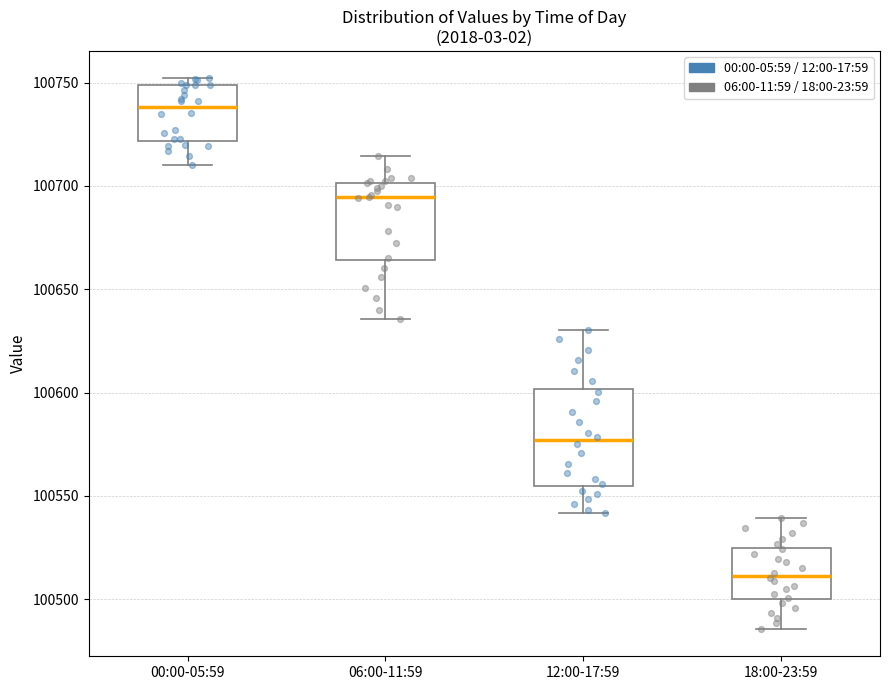

Reading left to right, read every box against the y-axis: the position of its median line, the range the box covers, and the ends of its whiskers. The values are not printed on the chart, so give them approximately, as read against the axis.

00:00-05:59: median 100740, box 100720 to 100750, whiskers 100710 to 100750 (just above the box's upper edge)
06:00-11:59: median 100695, box 100665 to 100700, whiskers 100635 to 100715
12:00-17:59: median 100575, box 100555 to 100600, whiskers 100540 to 100630
18:00-23:59: median 100510, box 100500 to 100525, whiskers 100485 to 100540